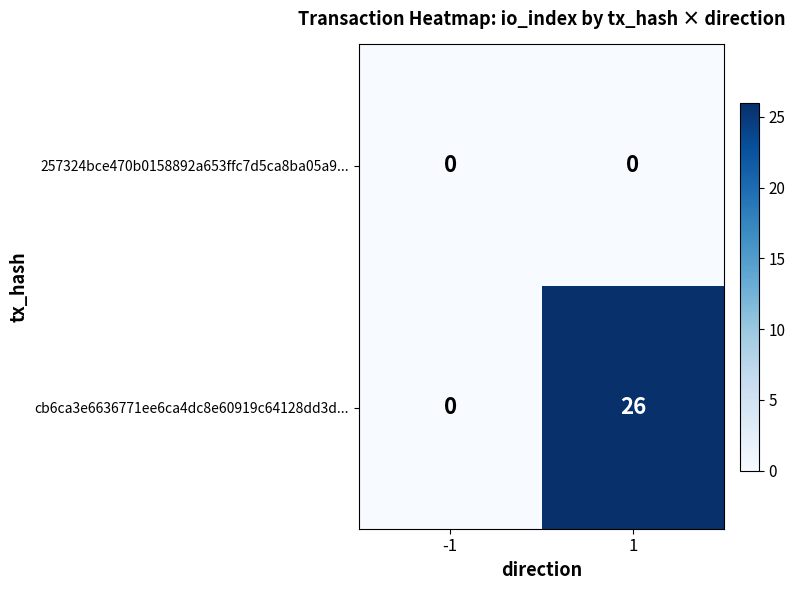

What is the difference between the maximum and minimum values in the cb6ca3e6636771ee6ca4dc8e60919c64128dd3d... series?

26